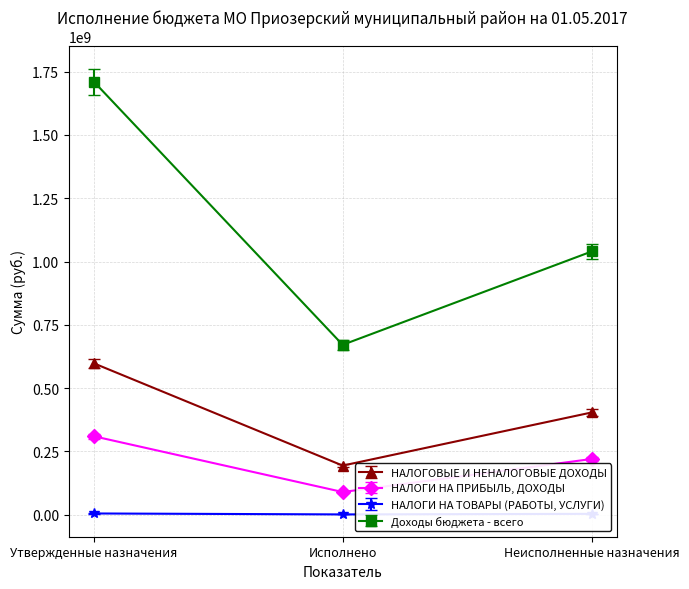

Which series has the largest total across all categories?

Доходы бюджета - всего